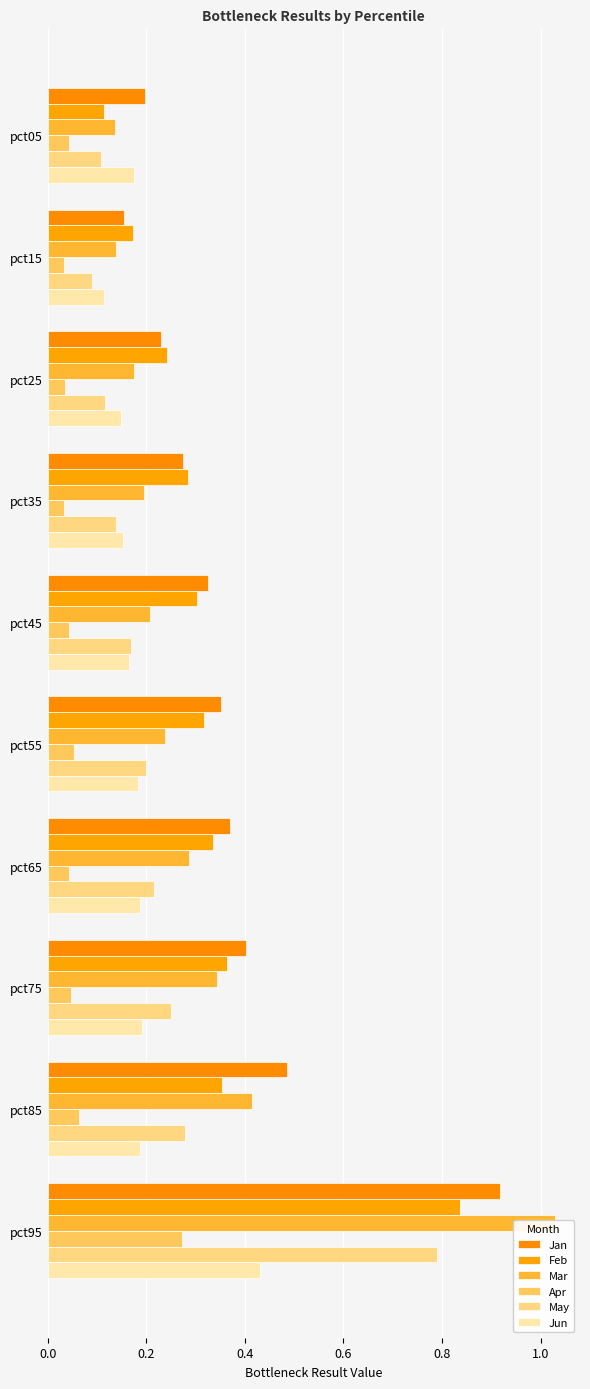

How many bars are there in total?

60